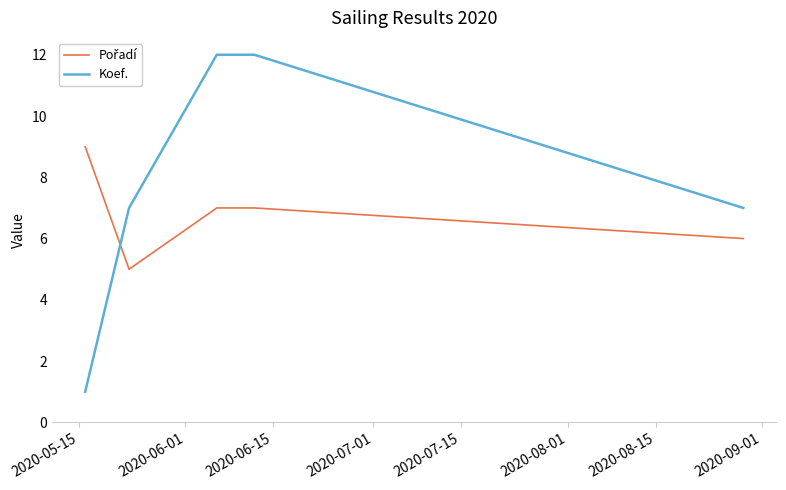

What is the greatest value displayed?

12